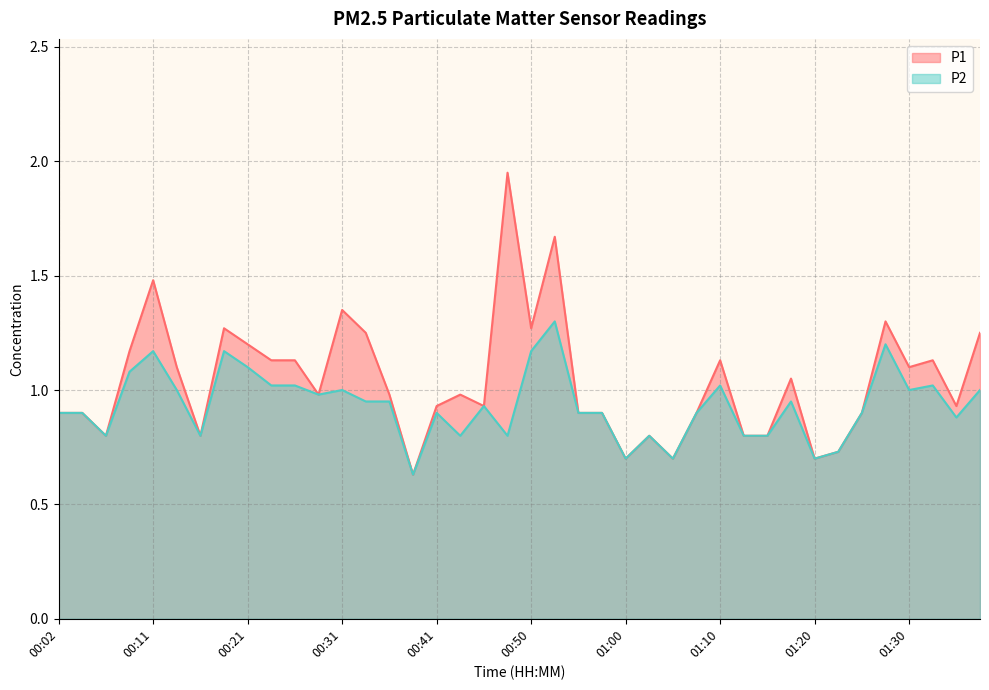

Which series has the largest range (max minus min)?

P1